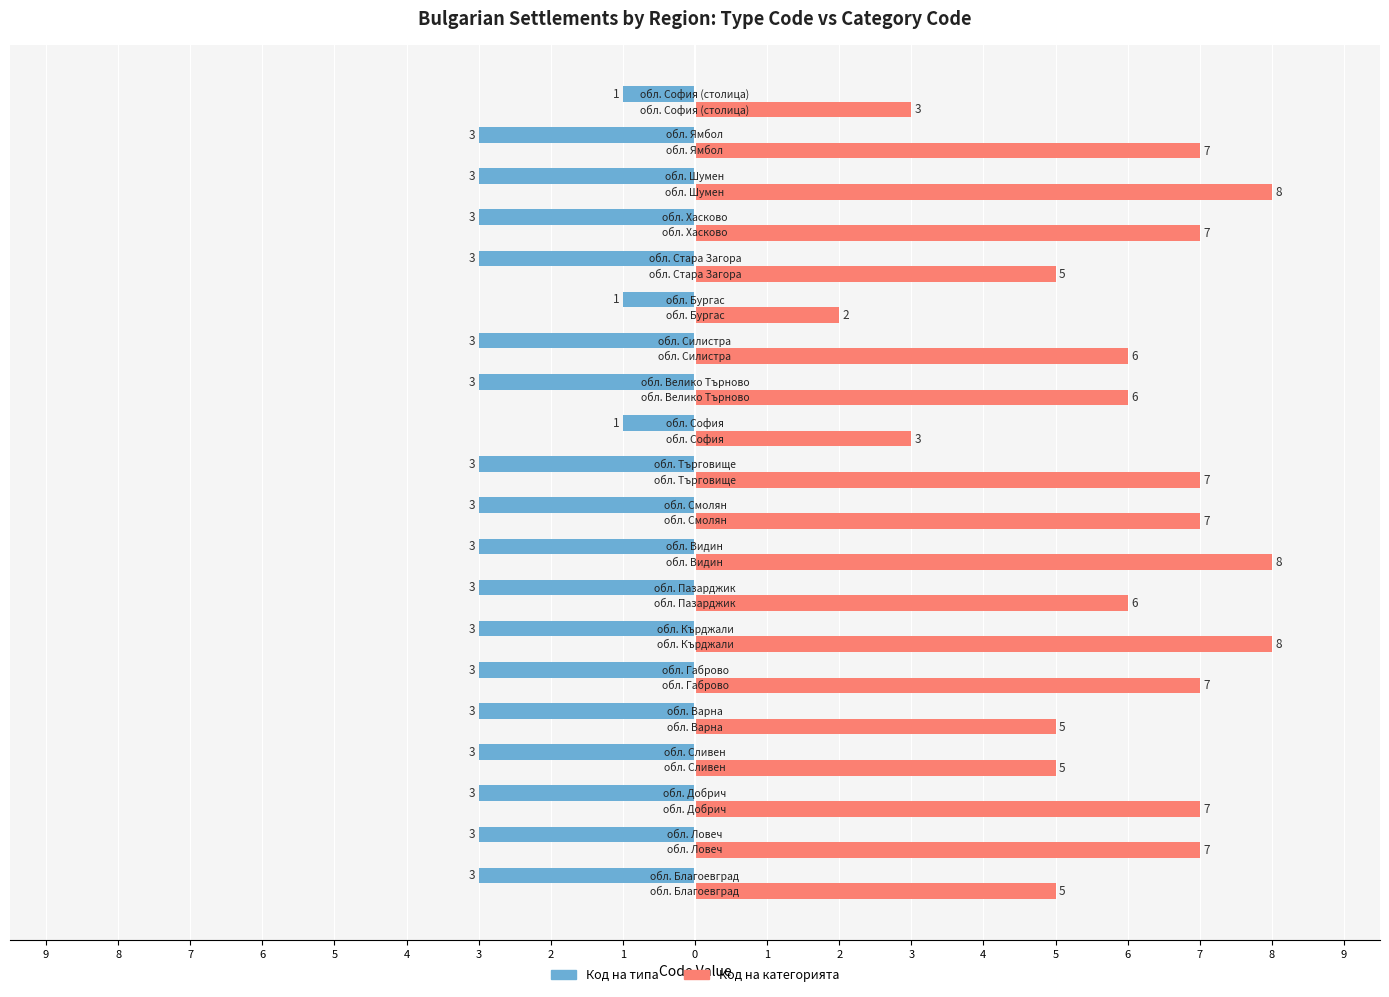

What are all the series names shown in the legend?

Код на типа, Код на категорията